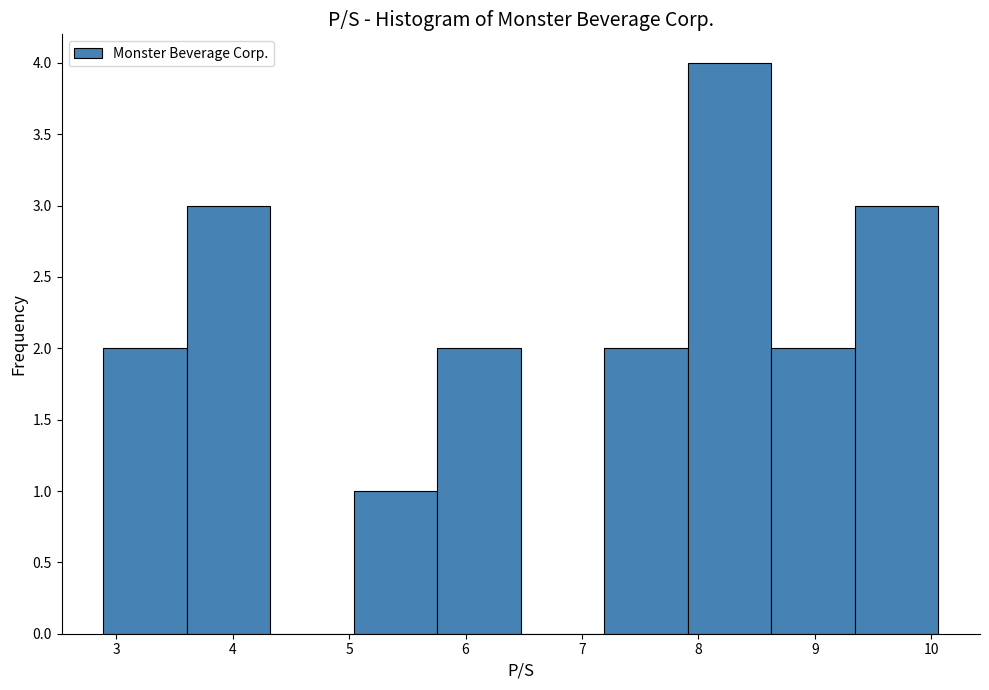

Reading left to right, list every bar in this chart as the range it spans on the x-axis followed by its height. Neither the bar edges nor the heights are printed on the chart, so give them approximately, as read against the axes.

2.9 to 3.6: 2
3.6 to 4.3: 3
4.3 to 5.0: 0
5.0 to 5.8: 1
5.8 to 6.5: 2
6.5 to 7.2: 0
7.2 to 7.9: 2
7.9 to 8.6: 4
8.6 to 9.3: 2
9.3 to 10.1: 3